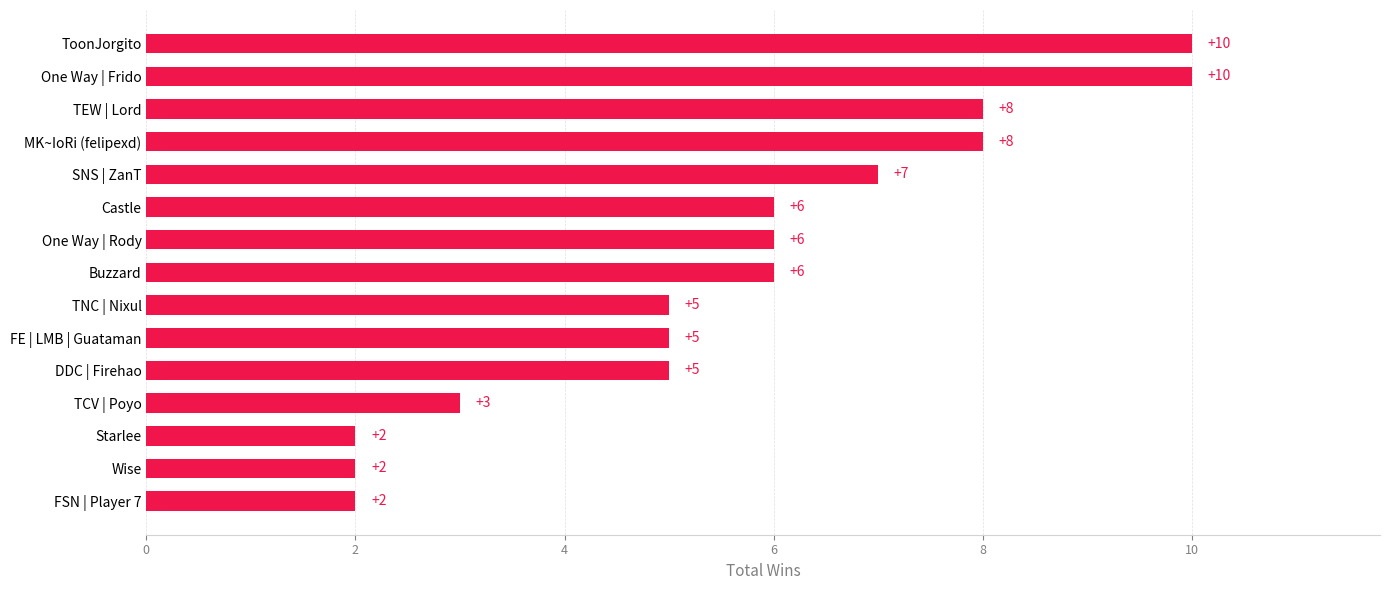

Reading bottom to top, extract all data points from this chart.

FSN | Player 7=2	Wise=2	Starlee=2	TCV | Poyo=3	DDC | Firehao=5	FE | LMB | Guataman=5	TNC | Nixul=5	Buzzard=6	One Way | Rody=6	Castle=6	SNS | ZanT=7	MK~IoRi (felipexd)=8	TEW | Lord=8	One Way | Frido=10	ToonJorgito=10